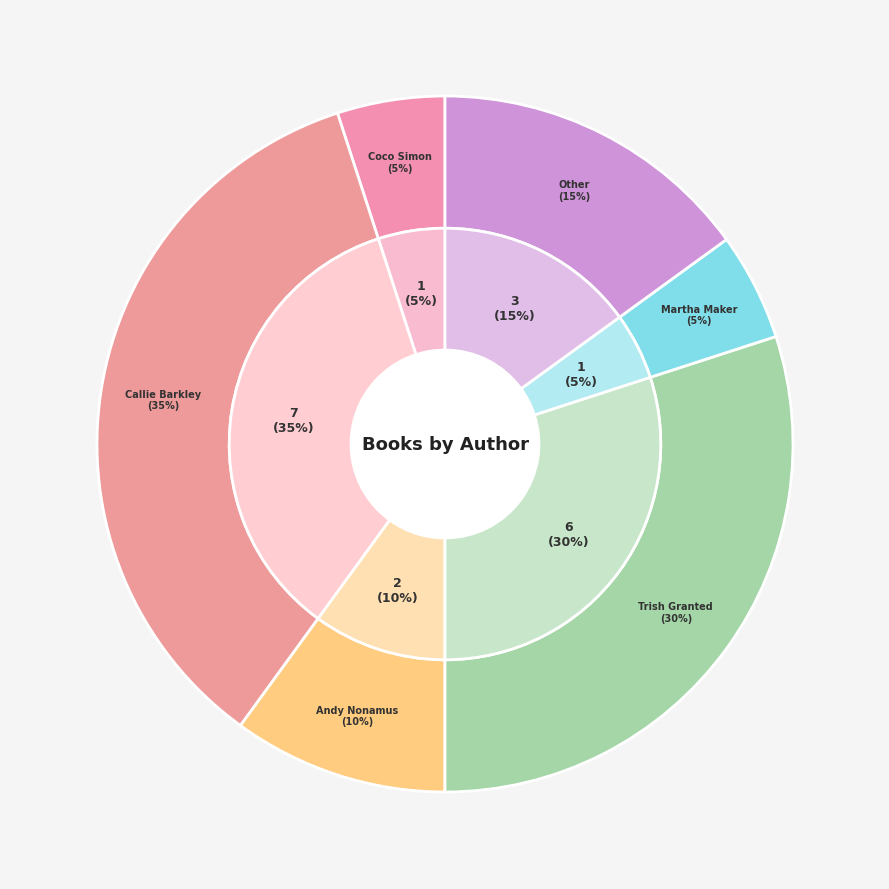

How many slices are in this pie chart?

6